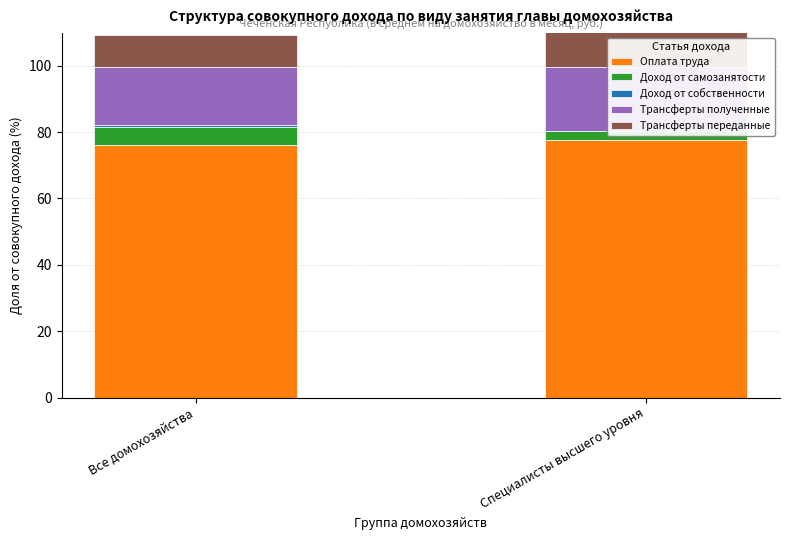

The Доход от собственности series shows 0.7 at Все домохозяйства. True or false?

True